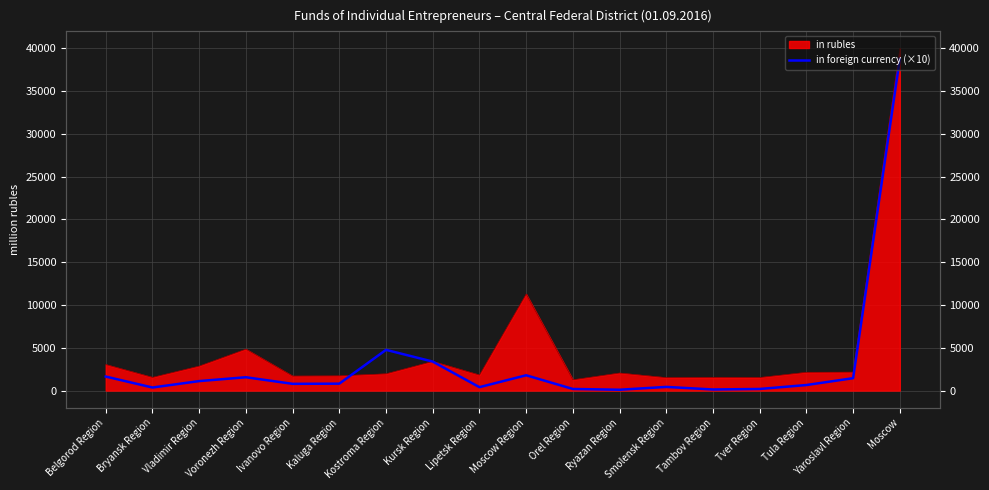

The value at Moscow is 38770. True or false?

True